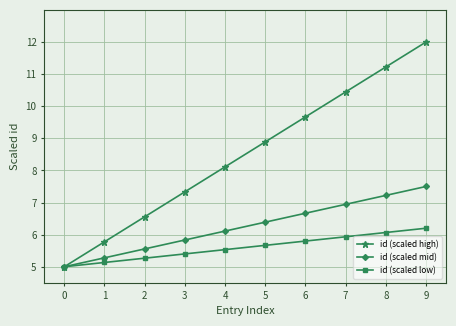

What are all the series names shown in the legend?

id (scaled high), id (scaled mid), id (scaled low)